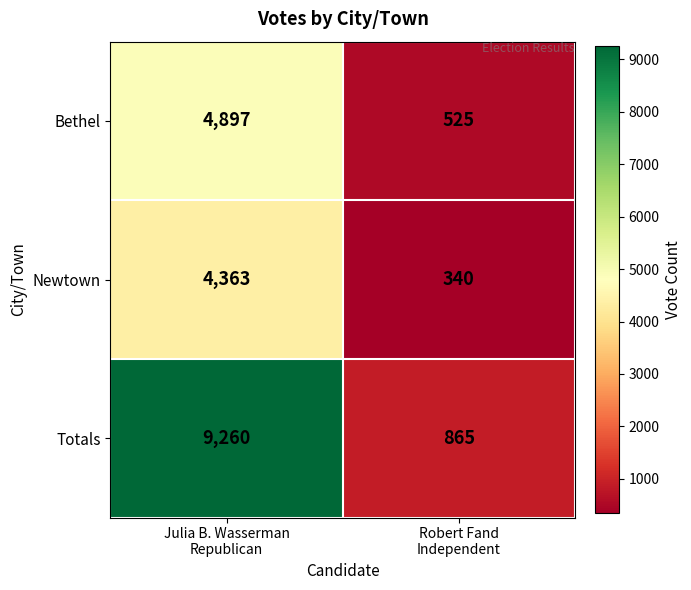

Rank the series by their maximum value, from highest to lowest.

Totals, Bethel, Newtown